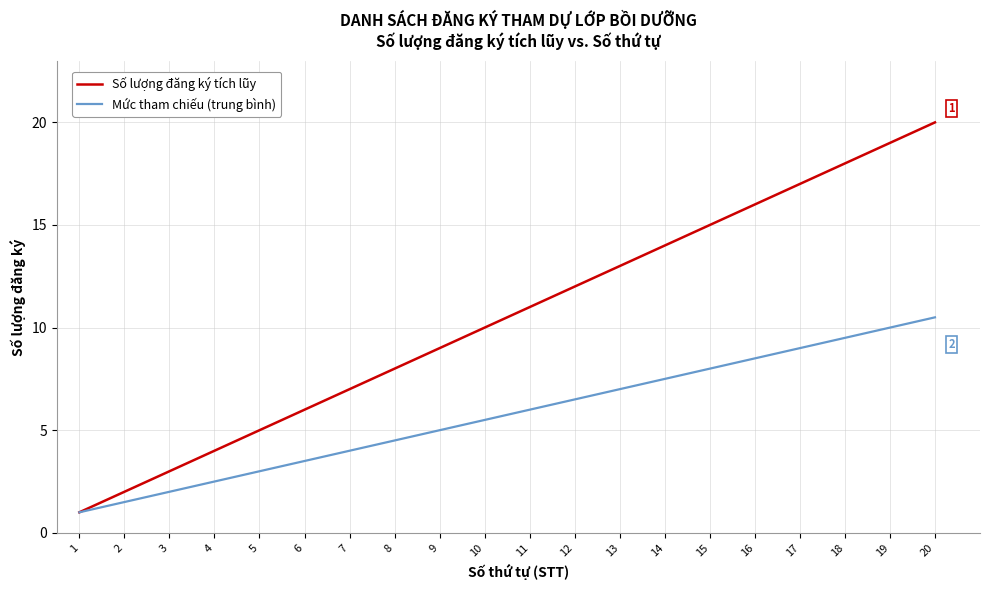

Reading left to right, extract all data points from this chart.

Số lượng đăng ký tích lũy: 1=1.0	2=2.0	3=3.0	4=4.0	5=5.0	6=6.0	7=7.0	8=8.0	9=9.0	10=10.0	11=11.0	12=12.0	13=13.0	14=14.0	15=15.0	16=16.0	17=17.0	18=18.0	19=19.0	20=20.0
Mức tham chiếu (trung bình): 1=1.0	2=1.5	3=2.0	4=2.5	5=3.0	6=3.5	7=4.0	8=4.5	9=5.0	10=5.5	11=6.0	12=6.5	13=7.0	14=7.5	15=8.0	16=8.5	17=9.0	18=9.5	19=10.0	20=10.5